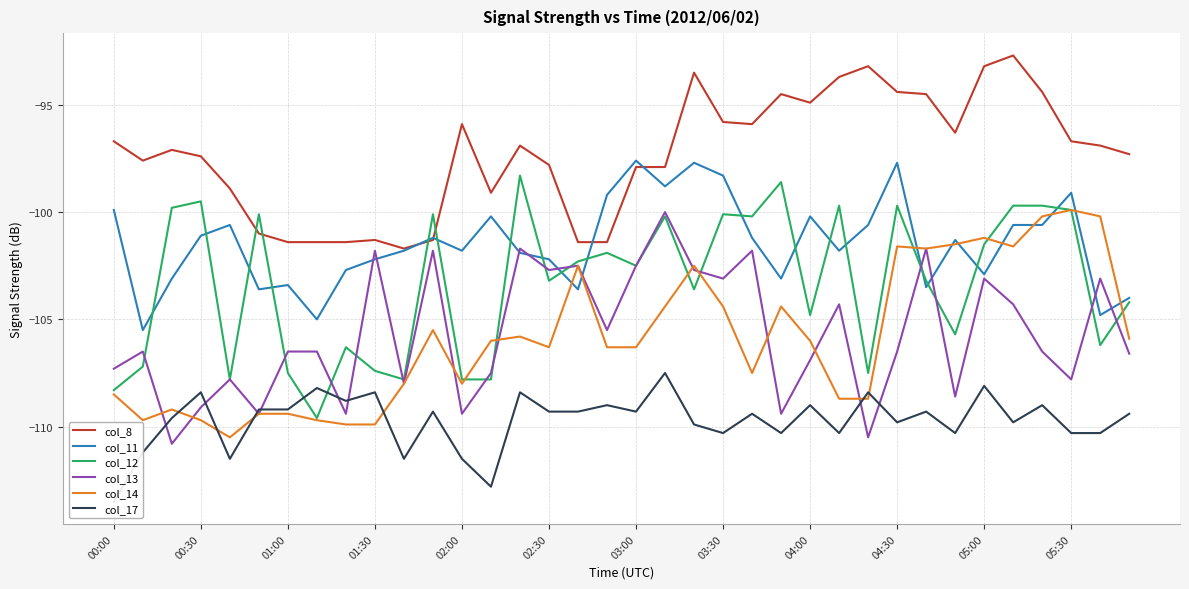

Which series has the largest range (max minus min)?

col_12